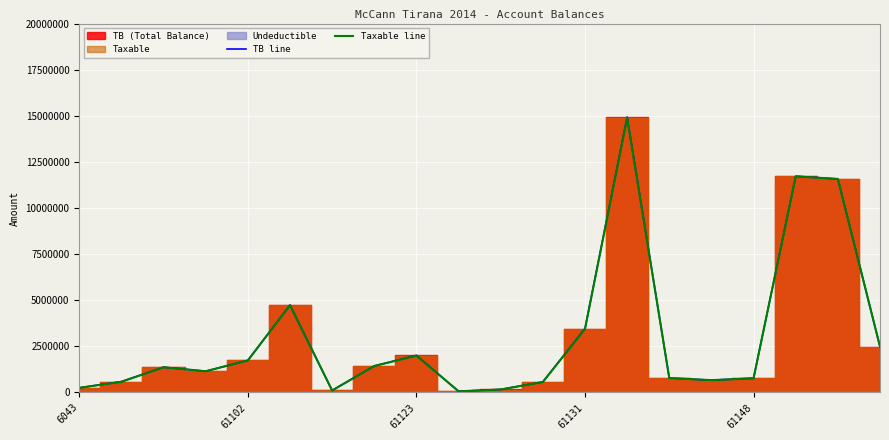

Between 16 and 17, which series saw the biggest shift?

TB line